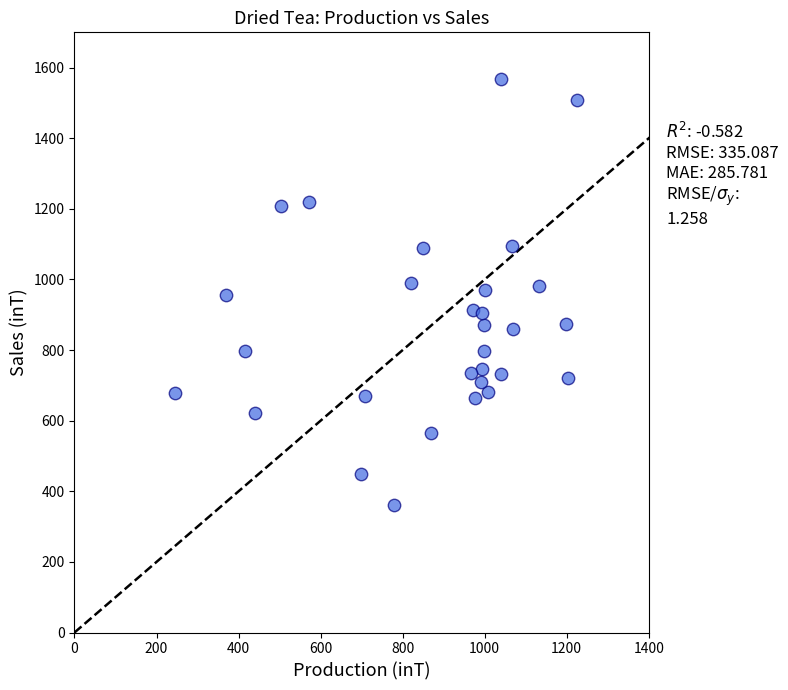

What is the range of X values (max minus min)?

978.0